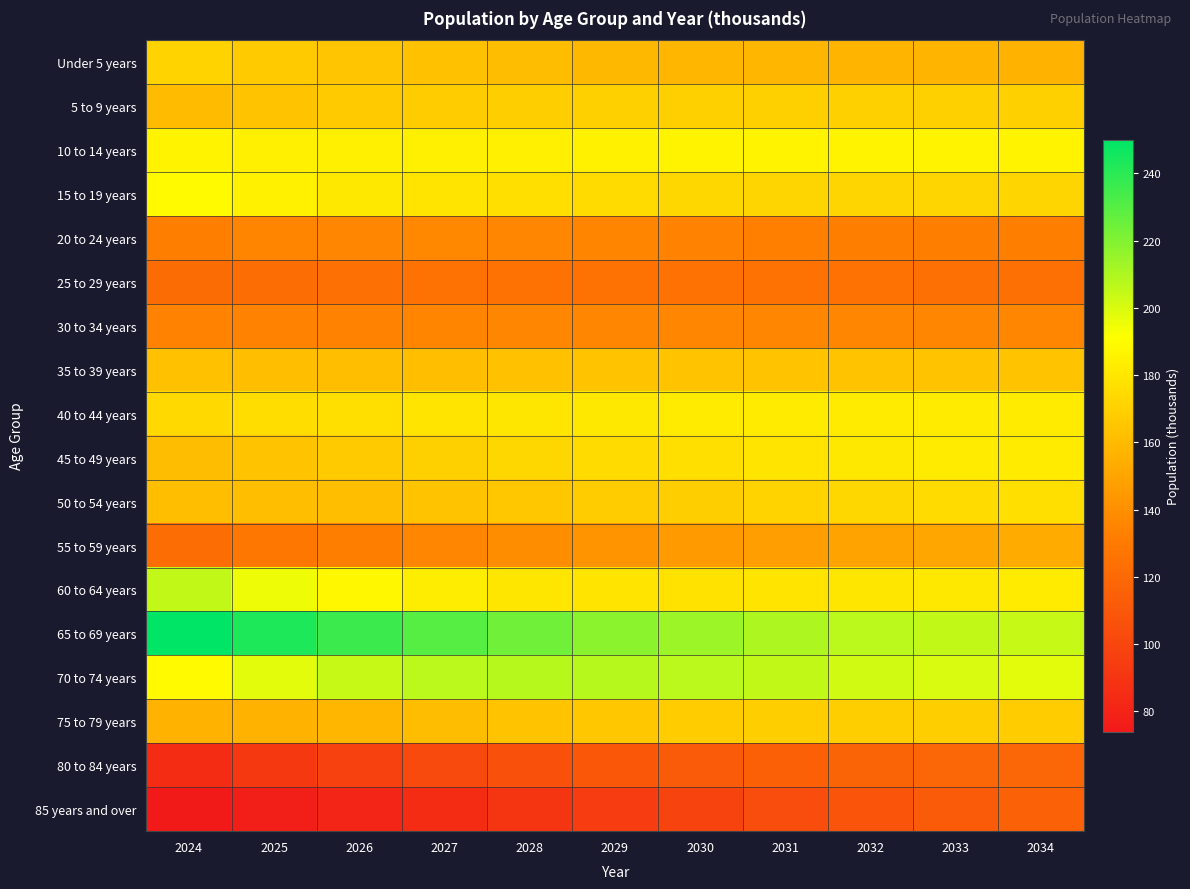

Reading left to right, list all the values displayed in this chart.

Under 5 years: 2024=171	2025=167	2026=165	2027=163	2028=161	2029=159	2030=158	2031=158	2032=157	2033=157	2034=156
5 to 9 years: 2024=160	2025=164	2026=167	2027=168	2028=169	2029=170	2030=170	2031=170	2032=170	2033=170	2034=170
10 to 14 years: 2024=186	2025=184	2026=184	2027=184	2028=184	2029=185	2030=186	2031=186	2032=186	2033=186	2034=186
15 to 19 years: 2024=189	2025=185	2026=181	2027=179	2028=177	2029=175	2030=173	2031=172	2032=172	2033=172	2034=172
20 to 24 years: 2024=132	2025=135	2026=136	2027=137	2028=136	2029=135	2030=134	2031=133	2032=132	2033=132	2034=132
25 to 29 years: 2024=122	2025=123	2026=124	2027=125	2028=125	2029=125	2030=125	2031=125	2032=125	2033=124	2034=124
30 to 34 years: 2024=134	2025=134	2026=134	2027=135	2028=136	2029=136	2030=136	2031=136	2032=136	2033=136	2034=136
35 to 39 years: 2024=163	2025=162	2026=162	2027=162	2028=163	2029=164	2030=164	2031=164	2032=164	2033=164	2034=164
40 to 44 years: 2024=174	2025=176	2026=177	2027=179	2028=180	2029=181	2030=182	2031=182	2032=182	2033=182	2034=182
45 to 49 years: 2024=161	2025=164	2026=167	2027=170	2028=173	2029=175	2030=177	2031=179	2032=181	2033=182	2034=182
50 to 54 years: 2024=162	2025=162	2026=162	2027=164	2028=166	2029=168	2030=169	2031=171	2032=173	2033=175	2034=177
55 to 59 years: 2024=123	2025=128	2026=132	2027=136	2028=139	2029=142	2030=145	2031=147	2032=149	2033=151	2034=153
60 to 64 years: 2024=205	2025=195	2026=188	2027=183	2028=180	2029=179	2030=178	2031=179	2032=180	2033=181	2034=182
65 to 69 years: 2024=250	2025=243	2026=236	2027=230	2028=224	2029=218	2030=214	2031=210	2032=207	2033=205	2034=204
70 to 74 years: 2024=189	2025=198	2026=204	2027=207	2028=208	2029=208	2030=207	2031=205	2032=202	2033=200	2034=198
75 to 79 years: 2024=156	2025=156	2026=158	2027=161	2028=164	2029=166	2030=168	2031=169	2032=169	2033=169	2034=168
80 to 84 years: 2024=85	2025=92	2026=97	2027=102	2028=106	2029=110	2030=112	2031=115	2032=117	2033=118	2034=119
85 years and over: 2024=74	2025=77	2026=81	2027=85	2028=90	2029=94	2030=99	2031=104	2032=108	2033=112	2034=116